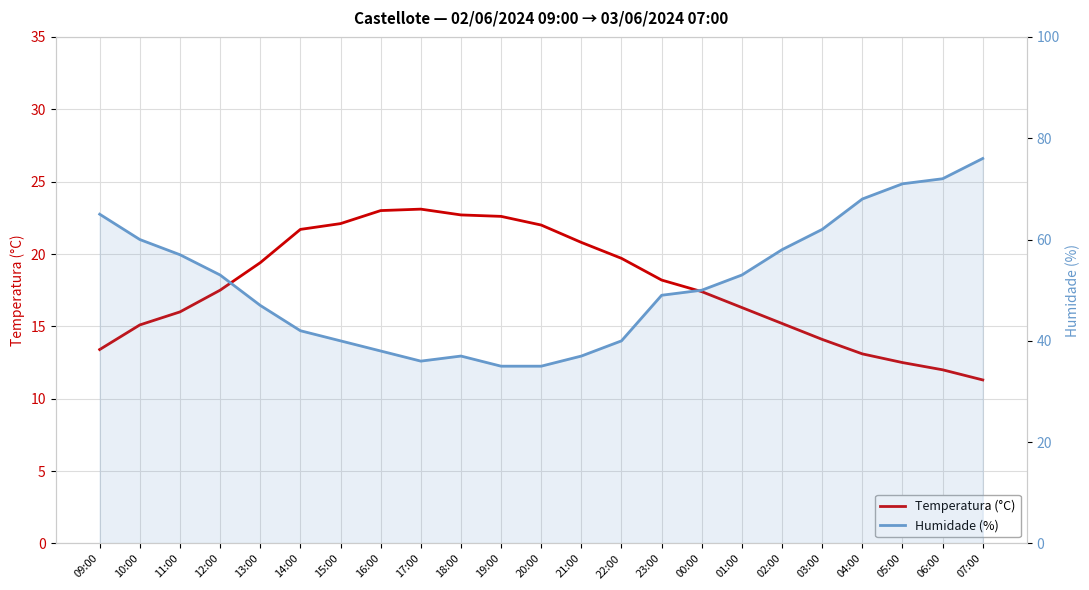

Rank the series at 04:00 from highest to lowest value.

Humidade (%), Temperatura (°C)